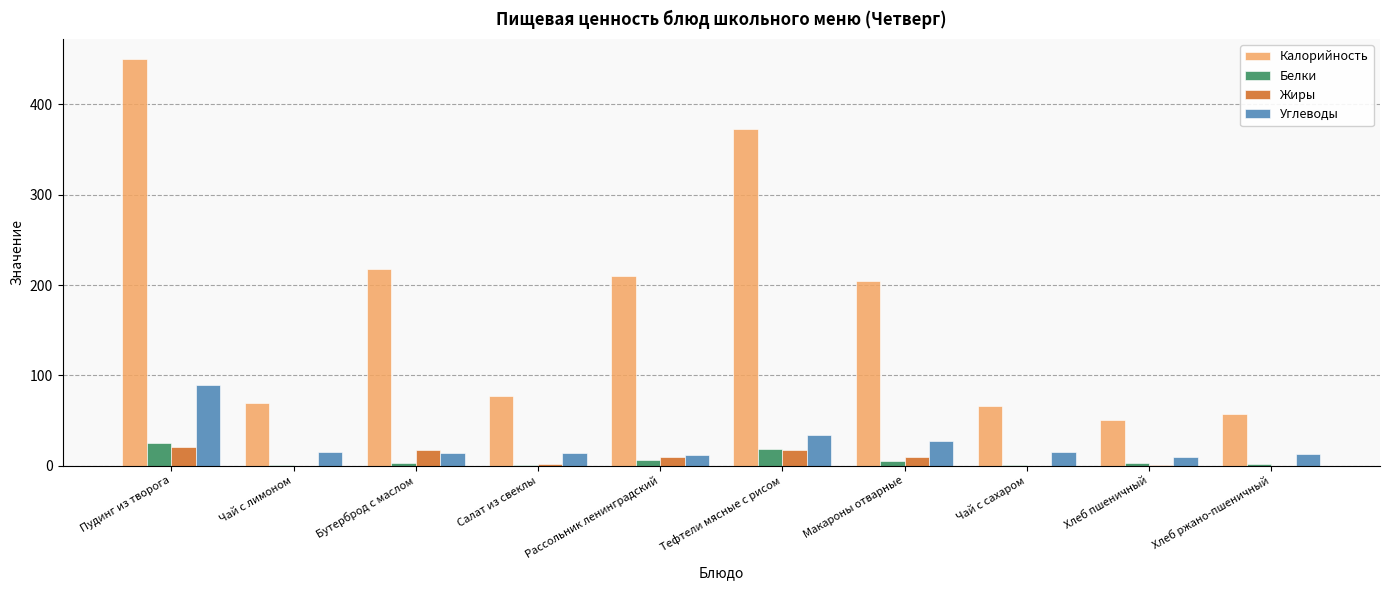

Which label corresponds to the largest value in the chart?

Пудинг из творога